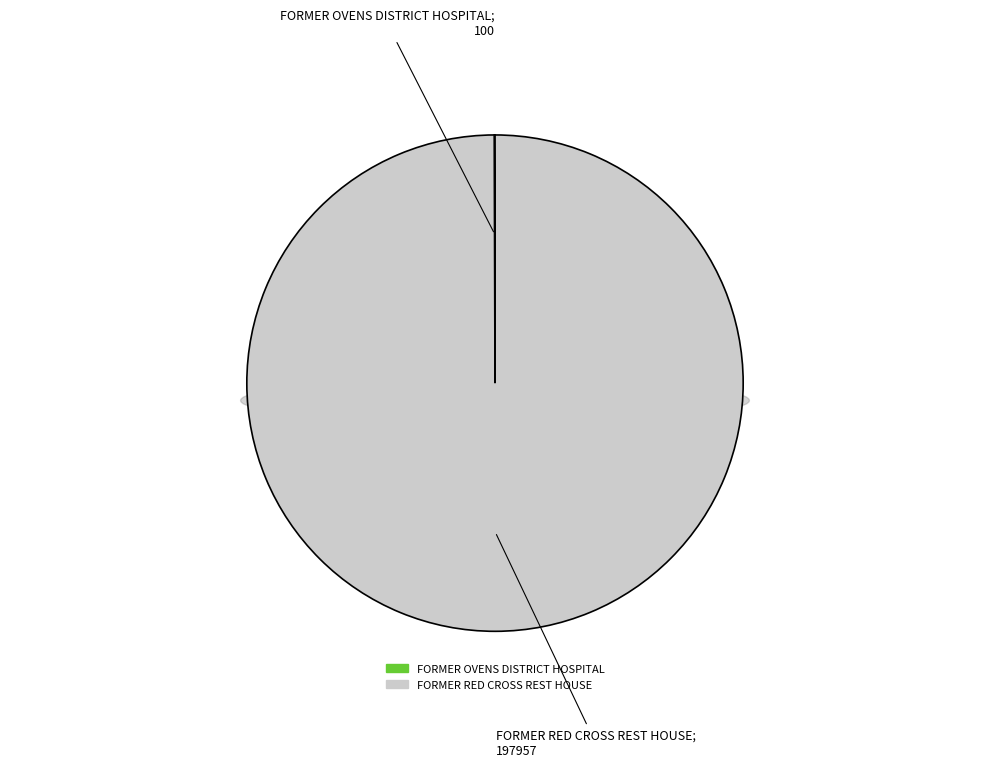

What is the change in value from FORMER OVENS DISTRICT HOSPITAL to FORMER RED CROSS REST HOUSE?

+197857